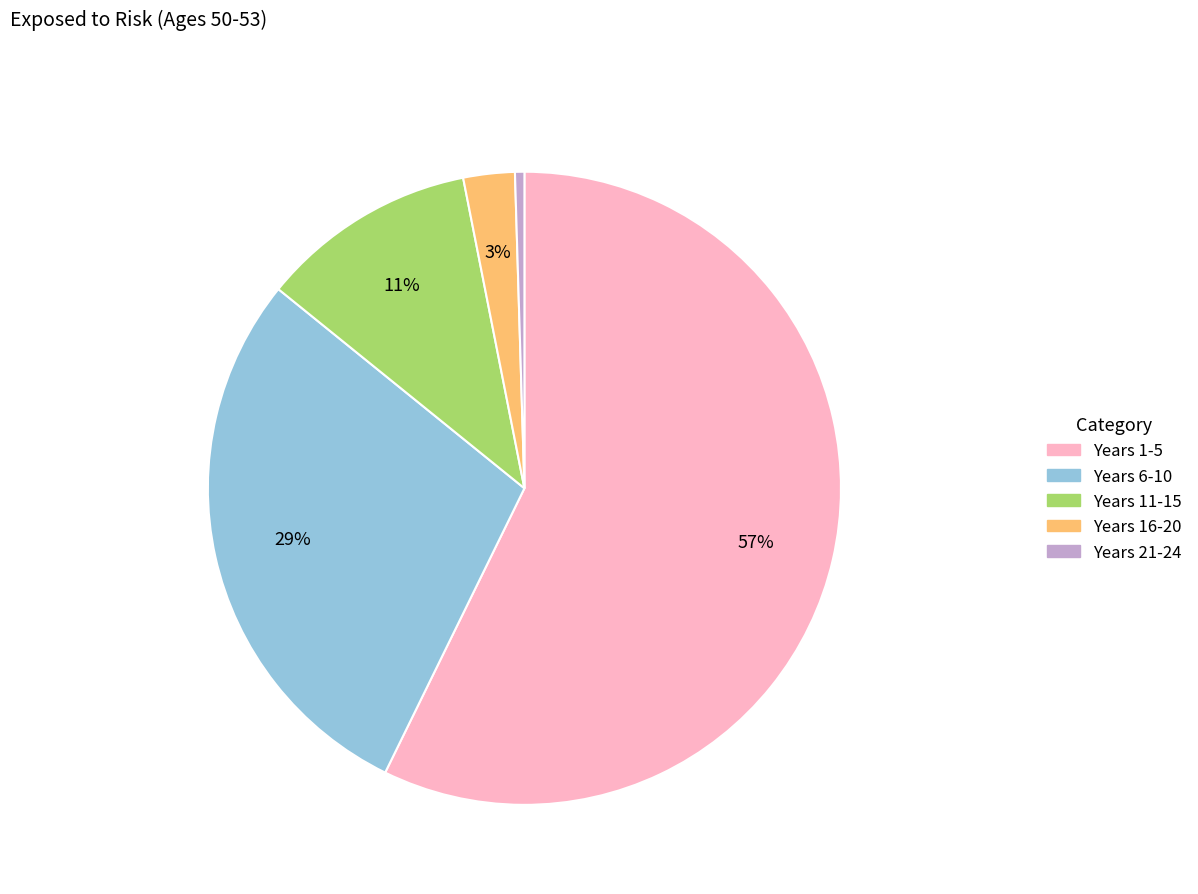

To the nearest percent, what is the difference between the largest and smallest slice percentages?

57%